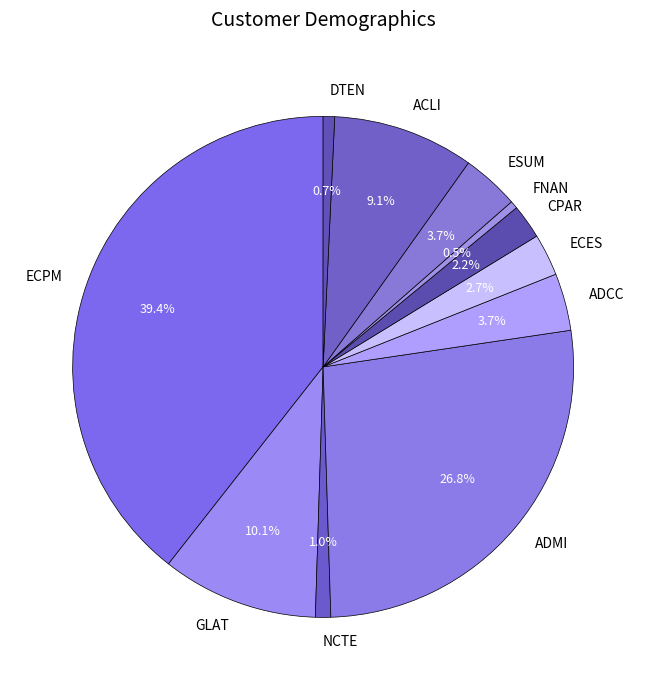

Which category has the biggest portion of the pie?

ECPM